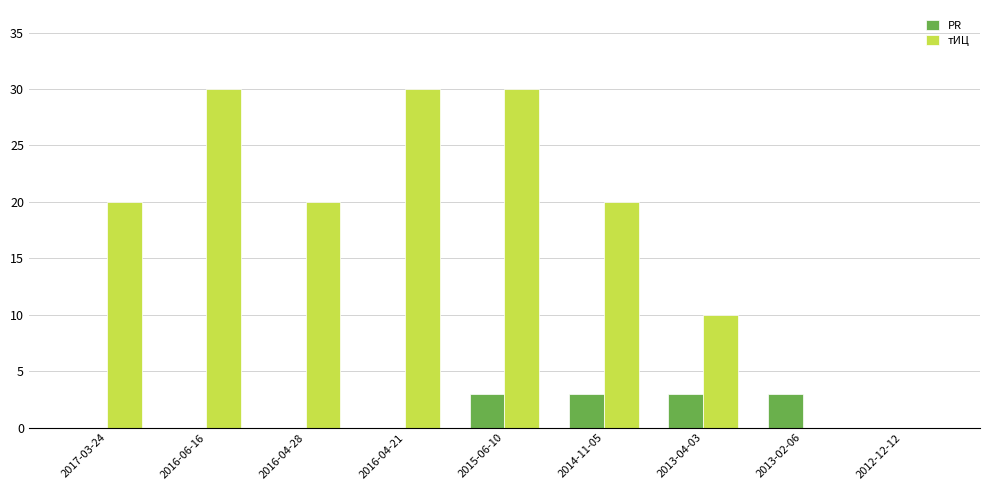

Which series changed the most between 2016-04-28 and 2015-06-10?

тИЦ